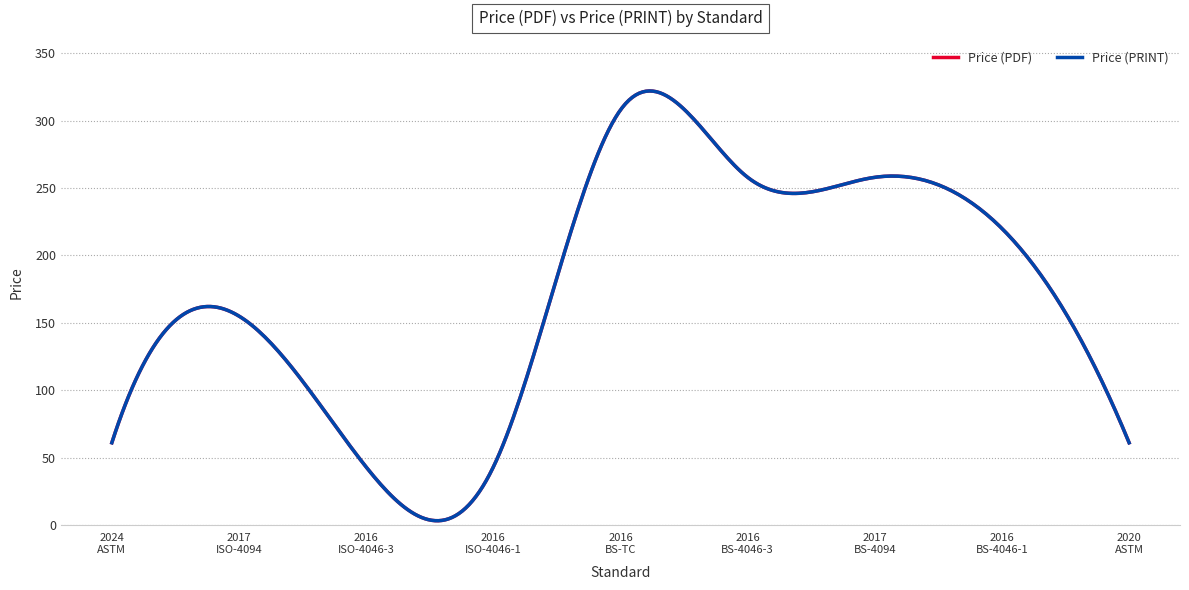

Does the chart display data point markers on the line(s)?

No